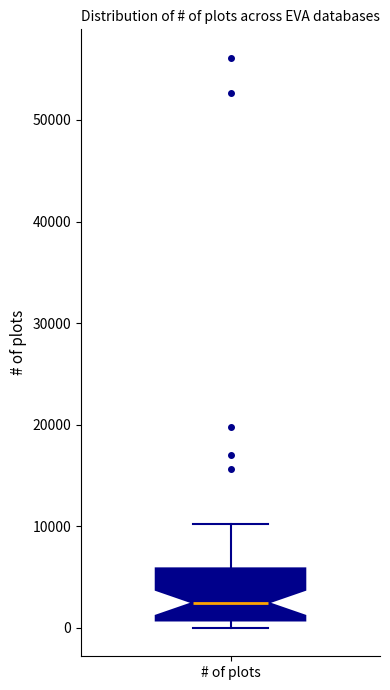

Where is the lower edge of the box for # of plots on the y-axis? The values are not printed on the chart, so give them approximately, as read against the axis.

1000